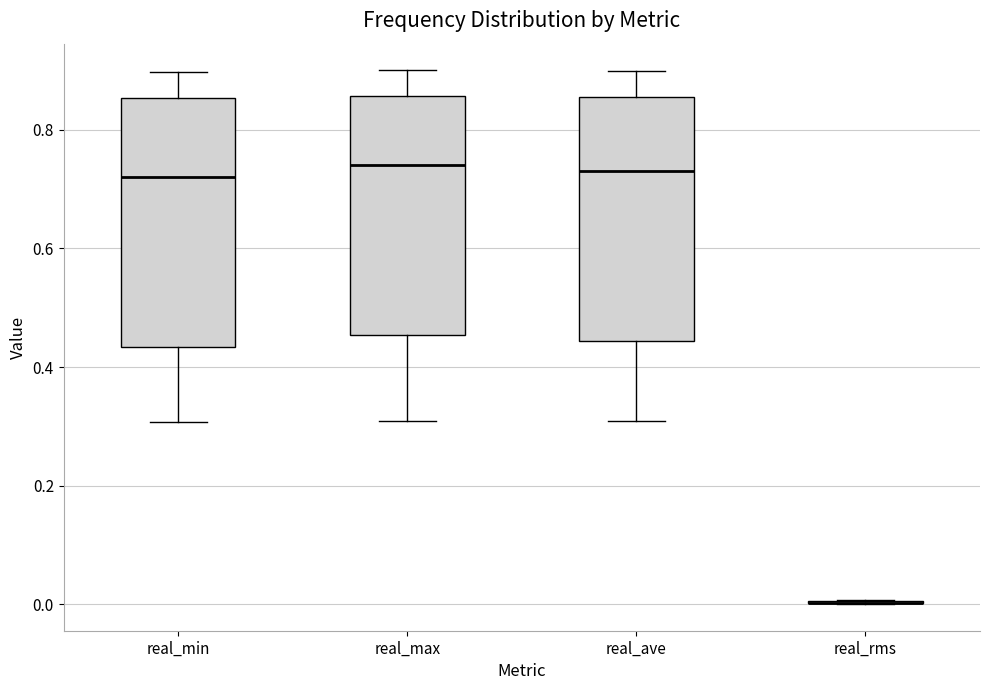

Reading left to right, transcribe this box plot: for each box, give where its median line is, the range the box spans, and where its two whiskers end, as read against the y-axis. The values are not printed on the chart, so give them approximately, as read against the axis.

real_min: median 0.72, box 0.44 to 0.86, whiskers 0.30 to 0.90
real_max: median 0.74, box 0.46 to 0.86, whiskers 0.30 to 0.90
real_ave: median 0.74, box 0.44 to 0.86, whiskers 0.30 to 0.90
real_rms: box collapsed to a line at 0.00, whiskers 0.00 to 0.00